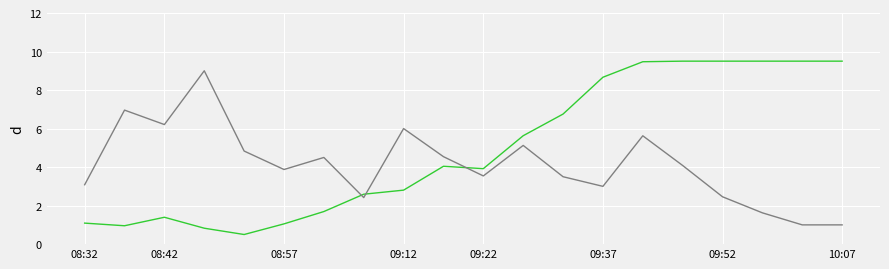

How many lines are shown in the chart?

2